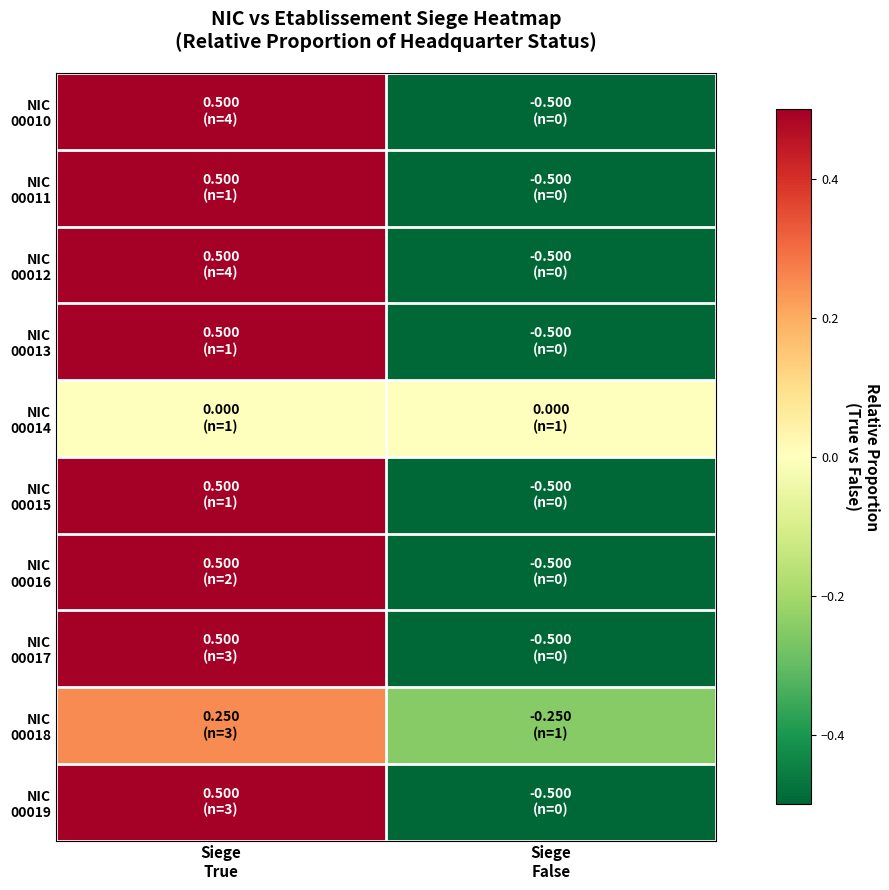

How many data points does each series have?

2